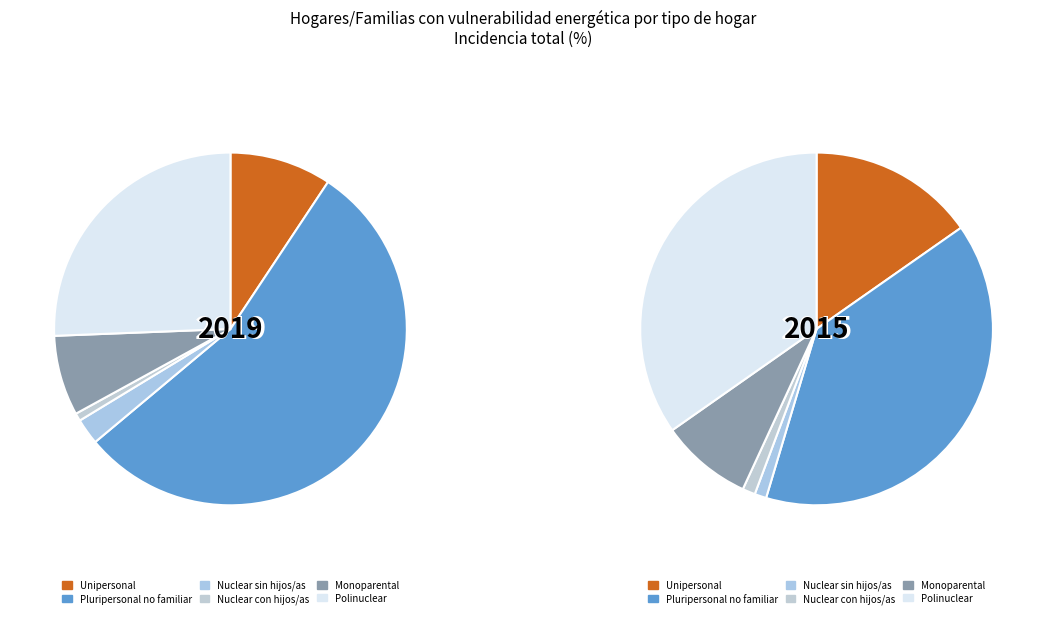

How many segments does this pie chart have?

6